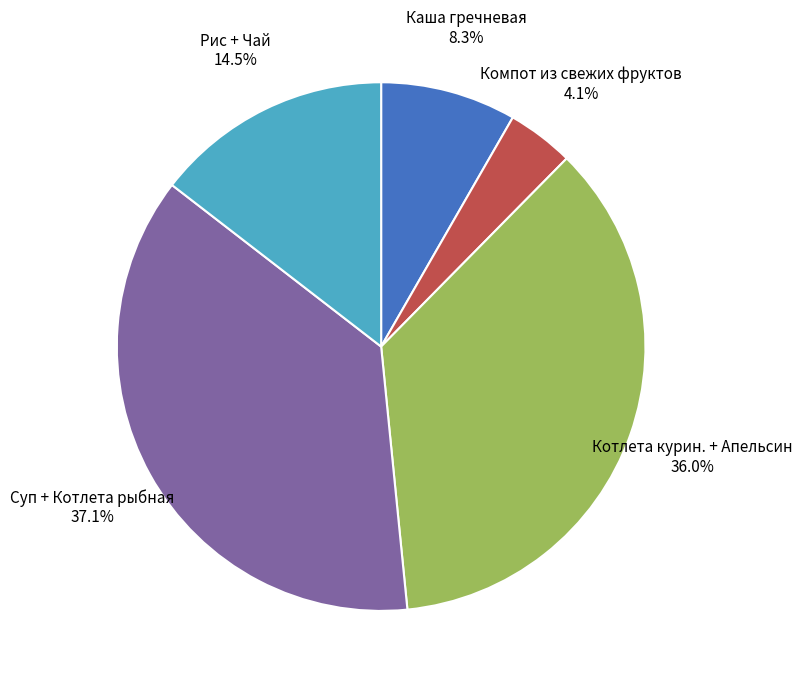

True or false: Каша гречневая accounts for 8% of the total.

True